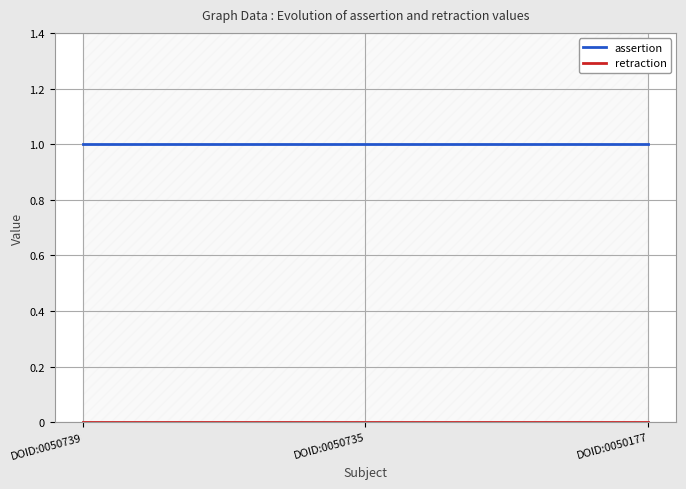

At which label is assertion closest to 1?

DOID:0050739